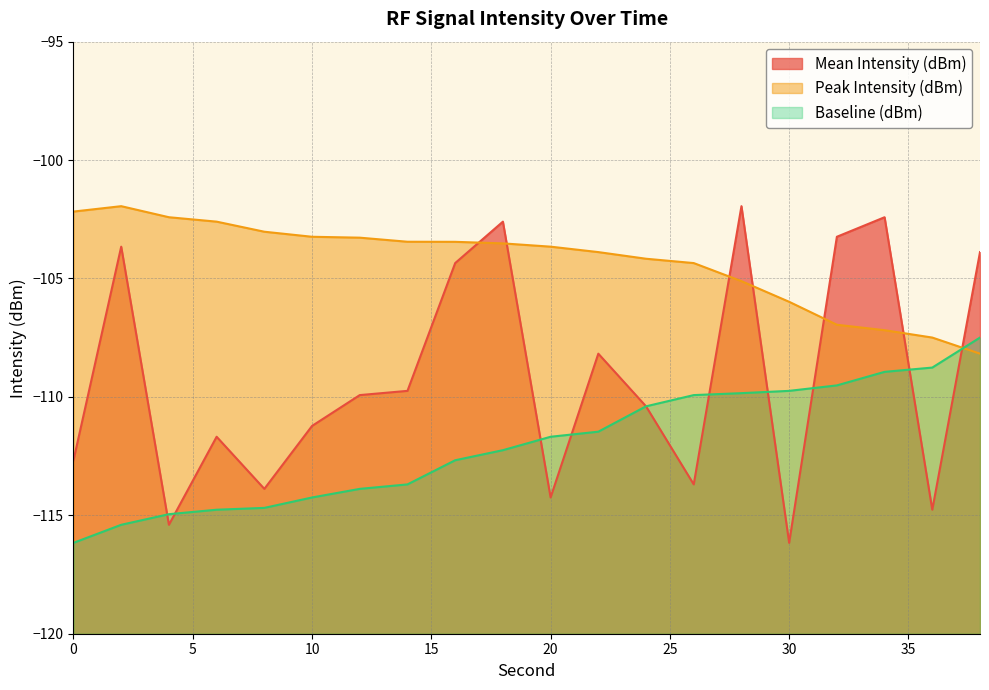

At which category is the sum across all series the highest?

28